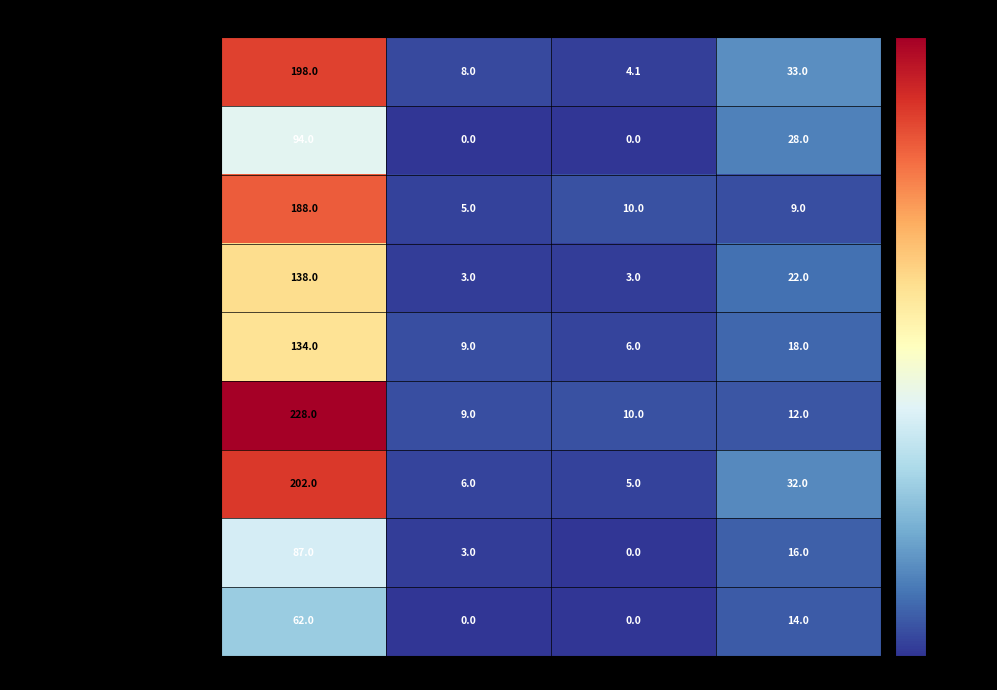

What is the lowest value of the кондитерское изделие series?

3.0